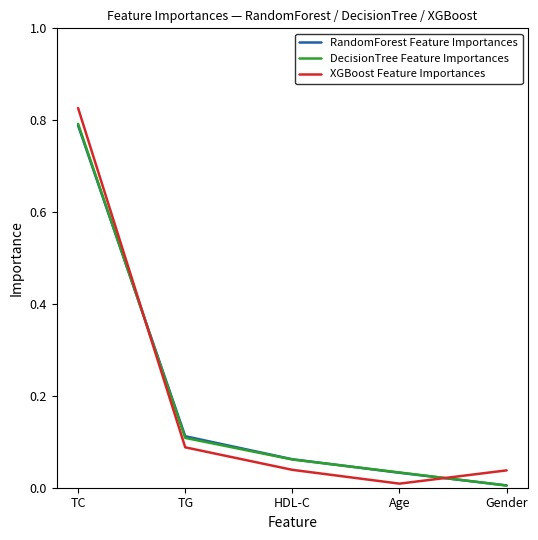

What are all the series names shown in the legend?

RandomForest Feature Importances, DecisionTree Feature Importances, XGBoost Feature Importances